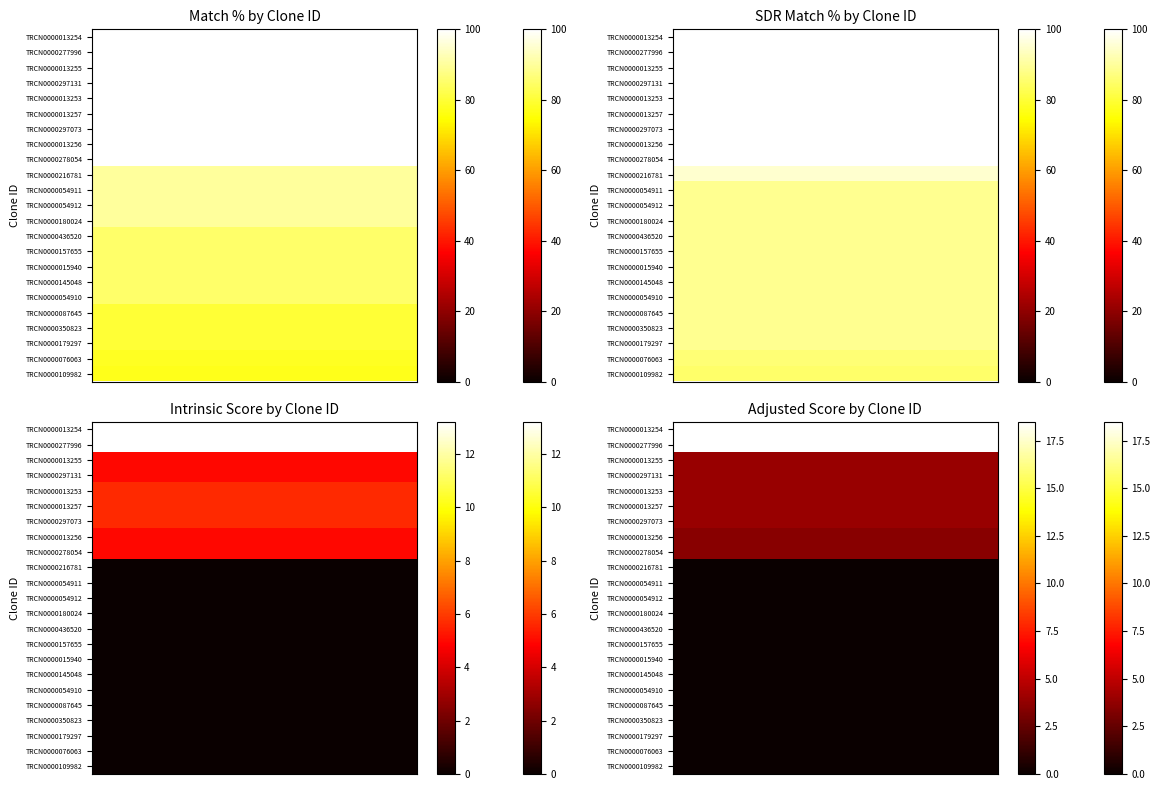

Which series has the widest spread of values?

Match %